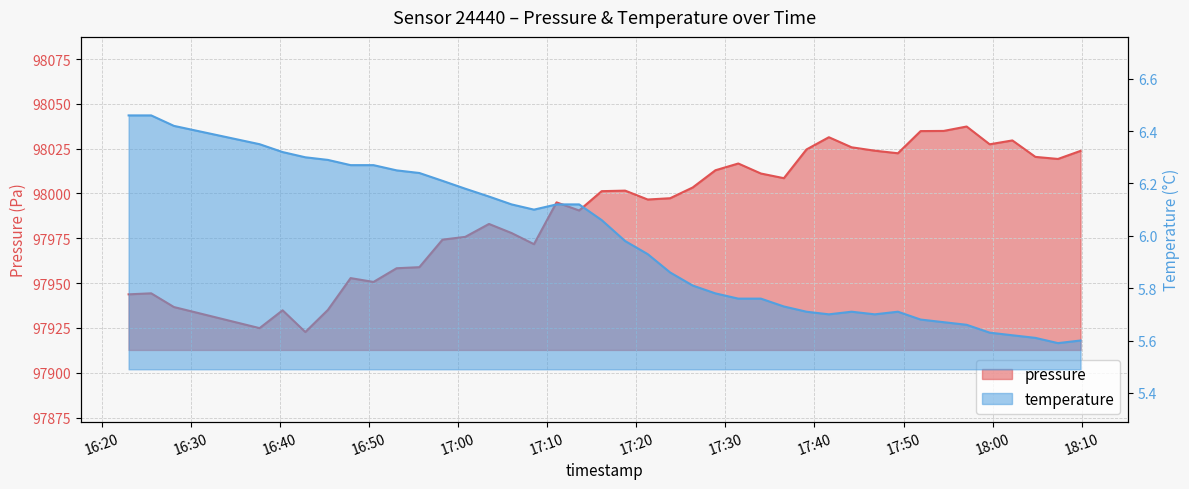

Where is temperature nearest to the value 6?

2023-02-20T17:18:45